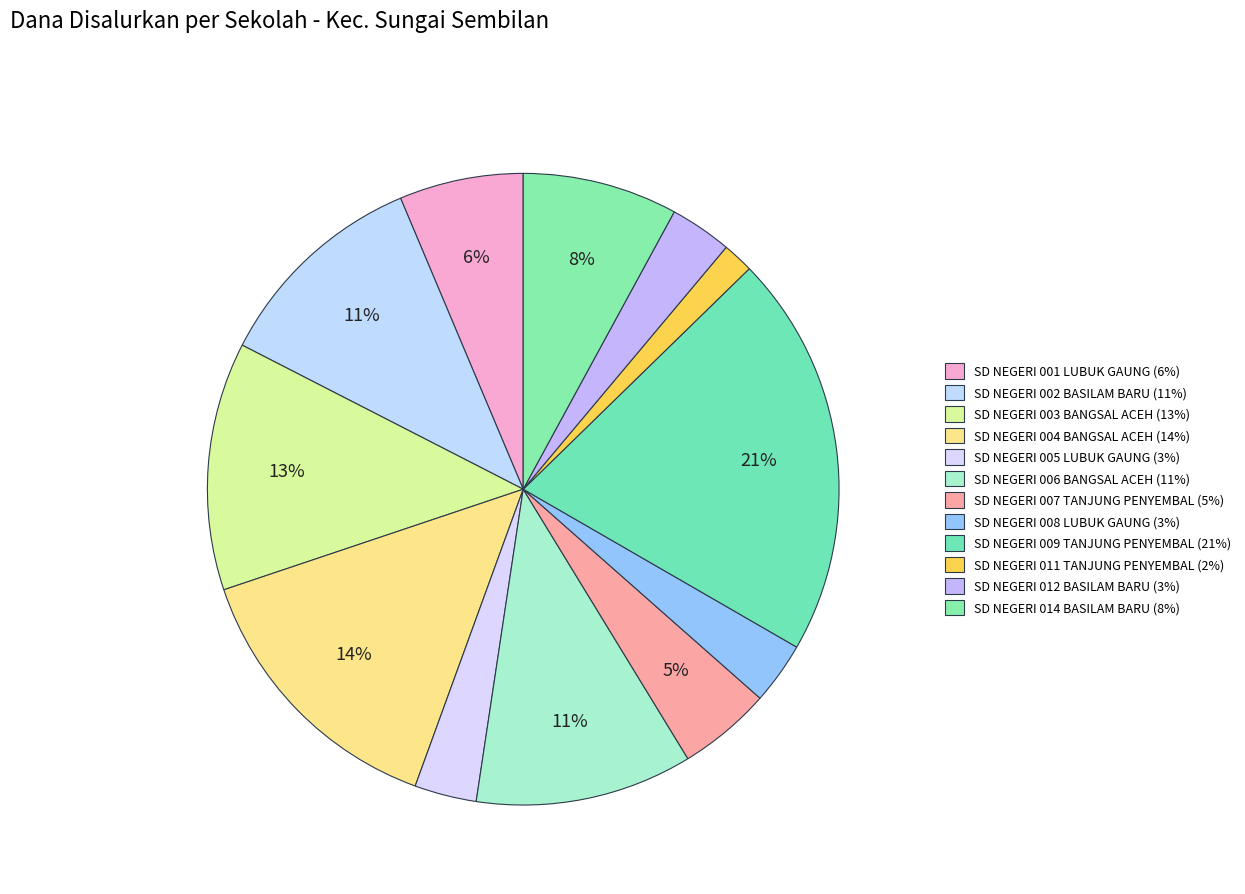

Count the number of slices in the pie.

12